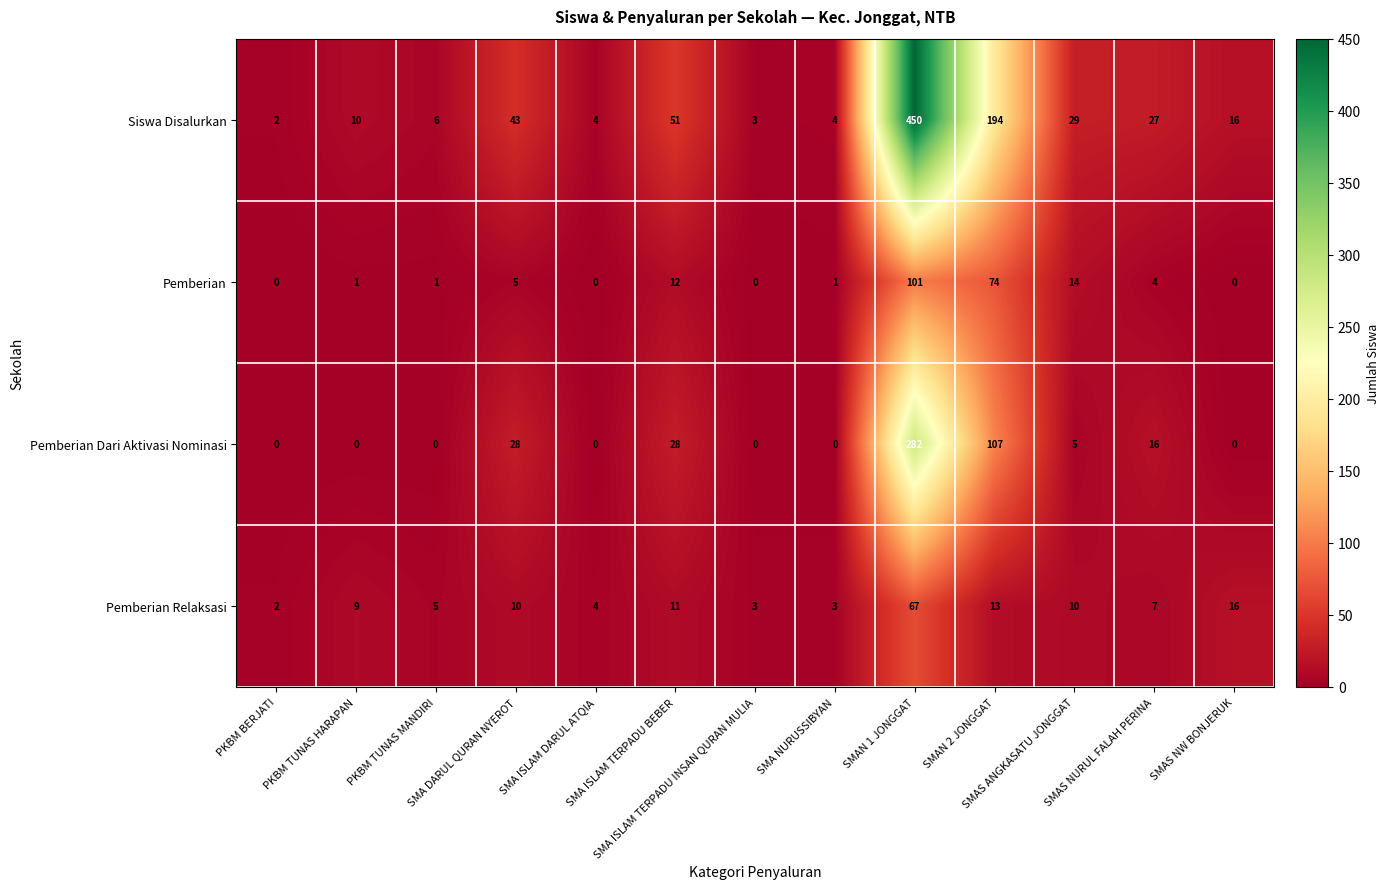

Which series has the widest spread of values?

Siswa Disalurkan